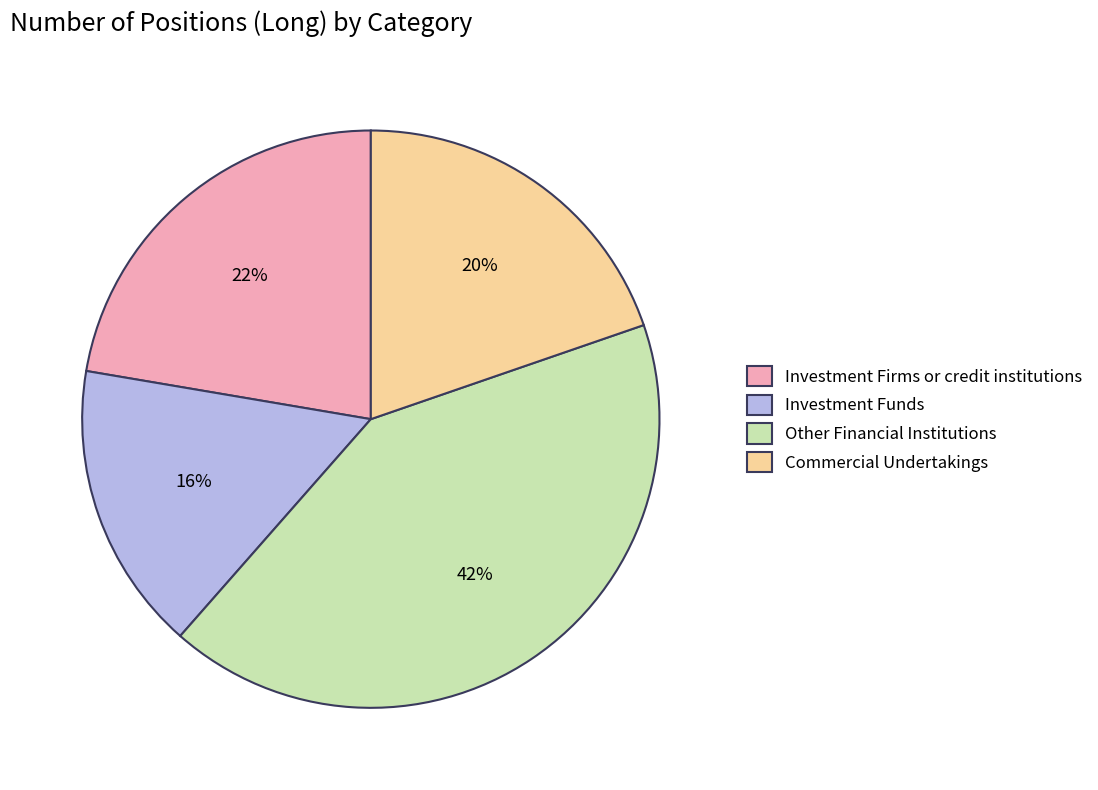

What percentage is the Investment Firms or credit institutions slice, to the nearest percent?

22%